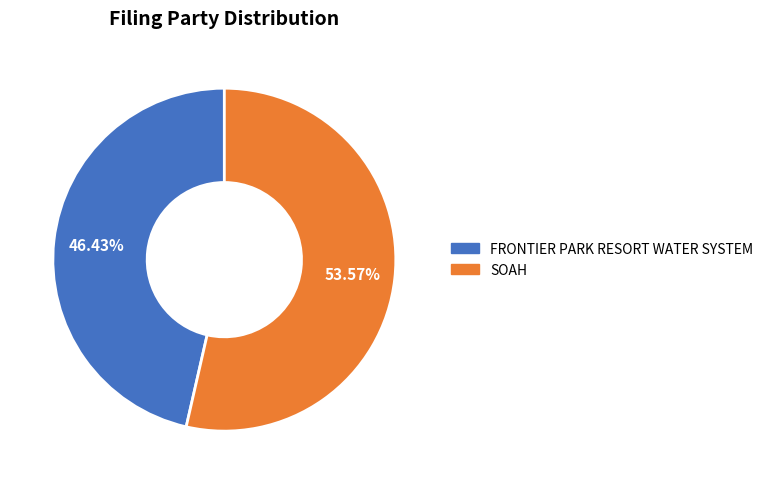

Which slice is the largest?

SOAH